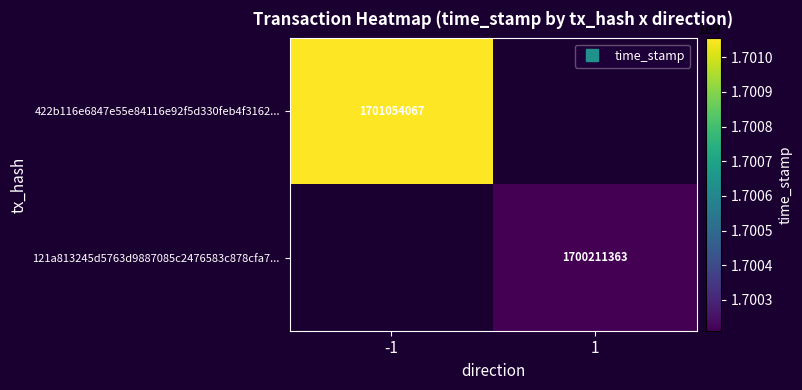

List the labels in order of 121a813245d5763d9887085c2476583c878cfa7... value, largest first.

-1, 1